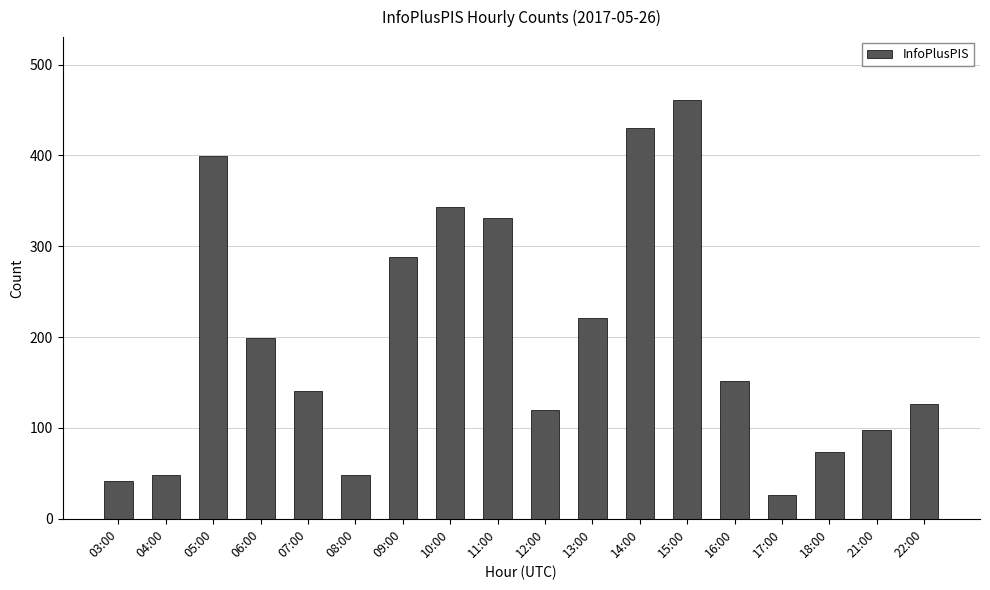

True or false: the data shows 141 at 07:00.

True